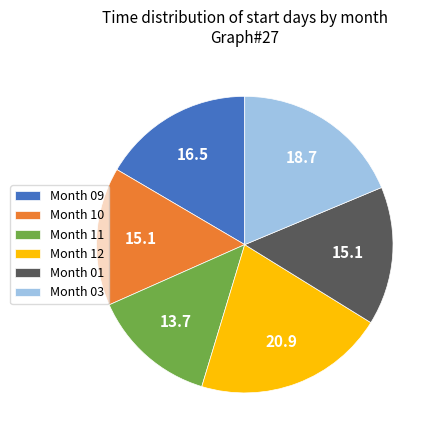

Do Month 11 and Month 03 together represent more than half of the pie?

No